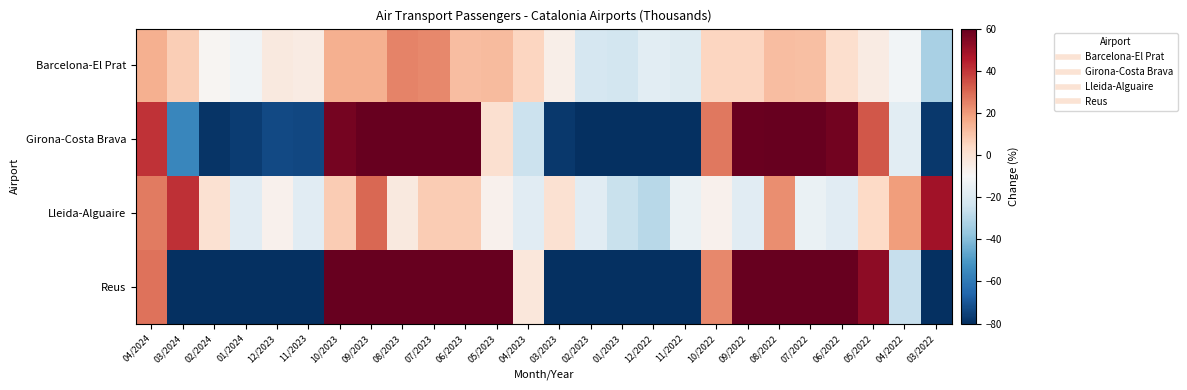

What is the maximum value shown in the chart?

138.3